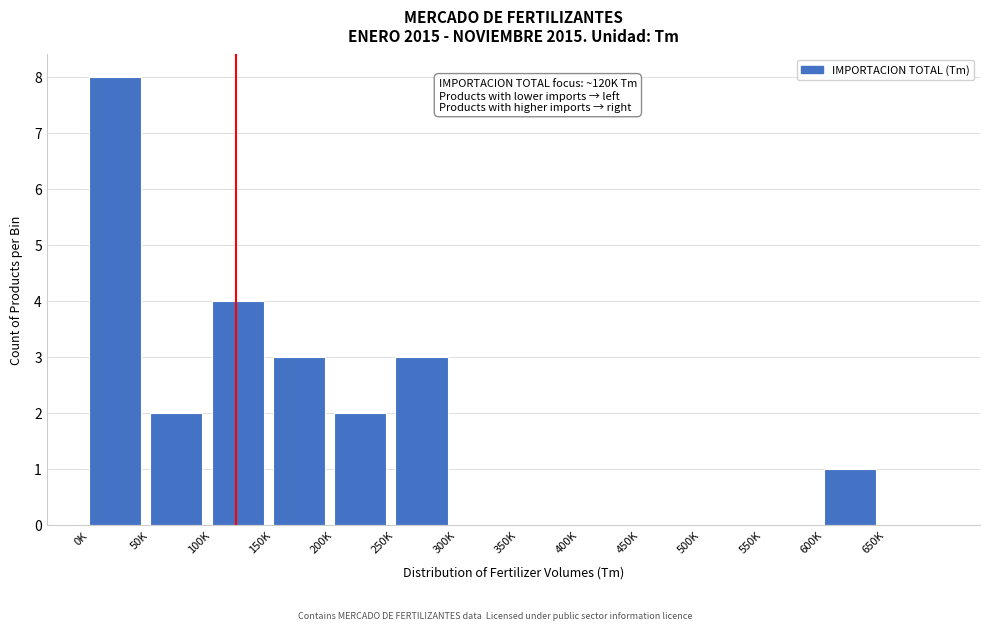

Reading right to left, list all the values displayed in this chart.

650K=0	600K=1	550K=0	500K=0	450K=0	400K=0	350K=0	300K=0	250K=3	200K=2	150K=3	100K=4	50K=2	0K=8